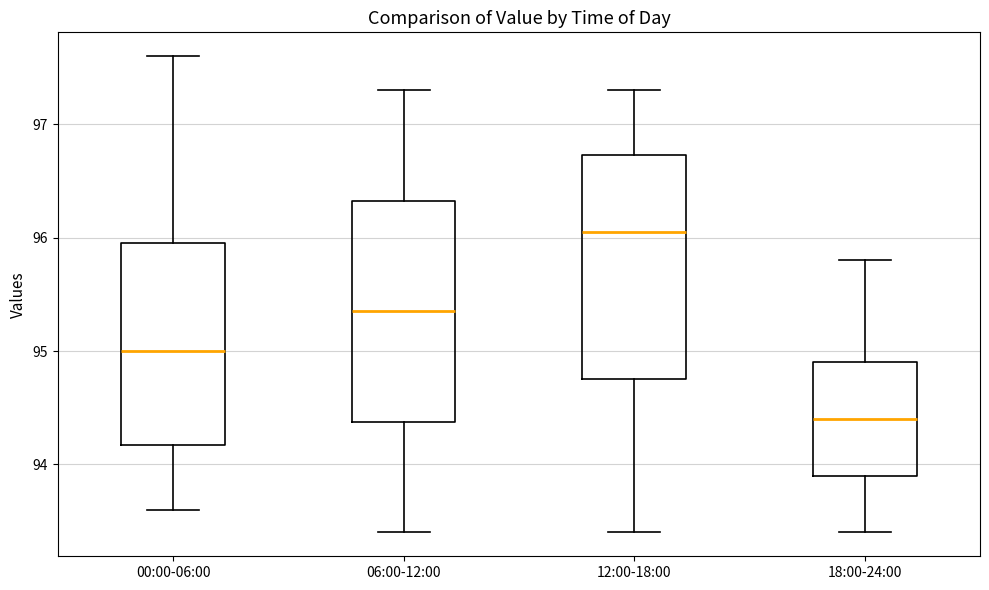

Reading left to right, read every box against the y-axis: the position of its median line, the range the box covers, and the ends of its whiskers. The values are not printed on the chart, so give them approximately, as read against the axis.

00:00-06:00: median 95.0, box 94.2 to 96.0, whiskers 93.6 to 97.6
06:00-12:00: median 95.4, box 94.4 to 96.3, whiskers 93.4 to 97.3
12:00-18:00: median 96.1, box 94.8 to 96.7, whiskers 93.4 to 97.3
18:00-24:00: median 94.4, box 93.9 to 94.9, whiskers 93.4 to 95.8